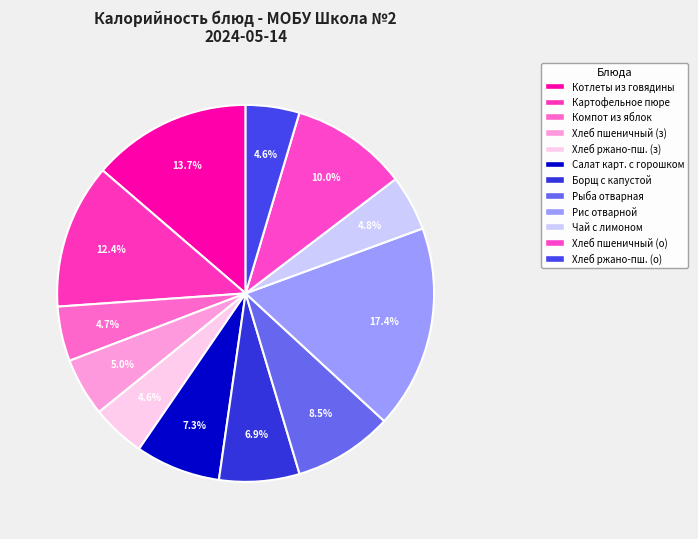

How many segments does this pie chart have?

12